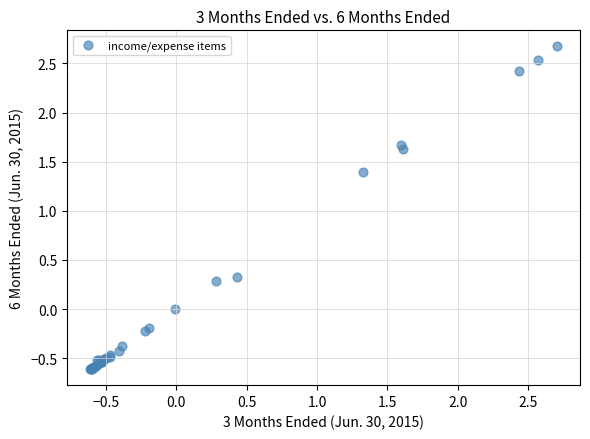

What Y value in the scatter plot is closest to 1?

1.4